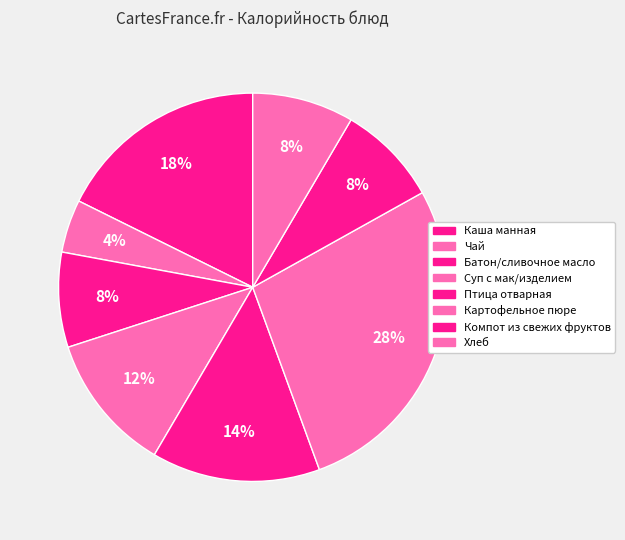

Count the number of slices in the pie.

8